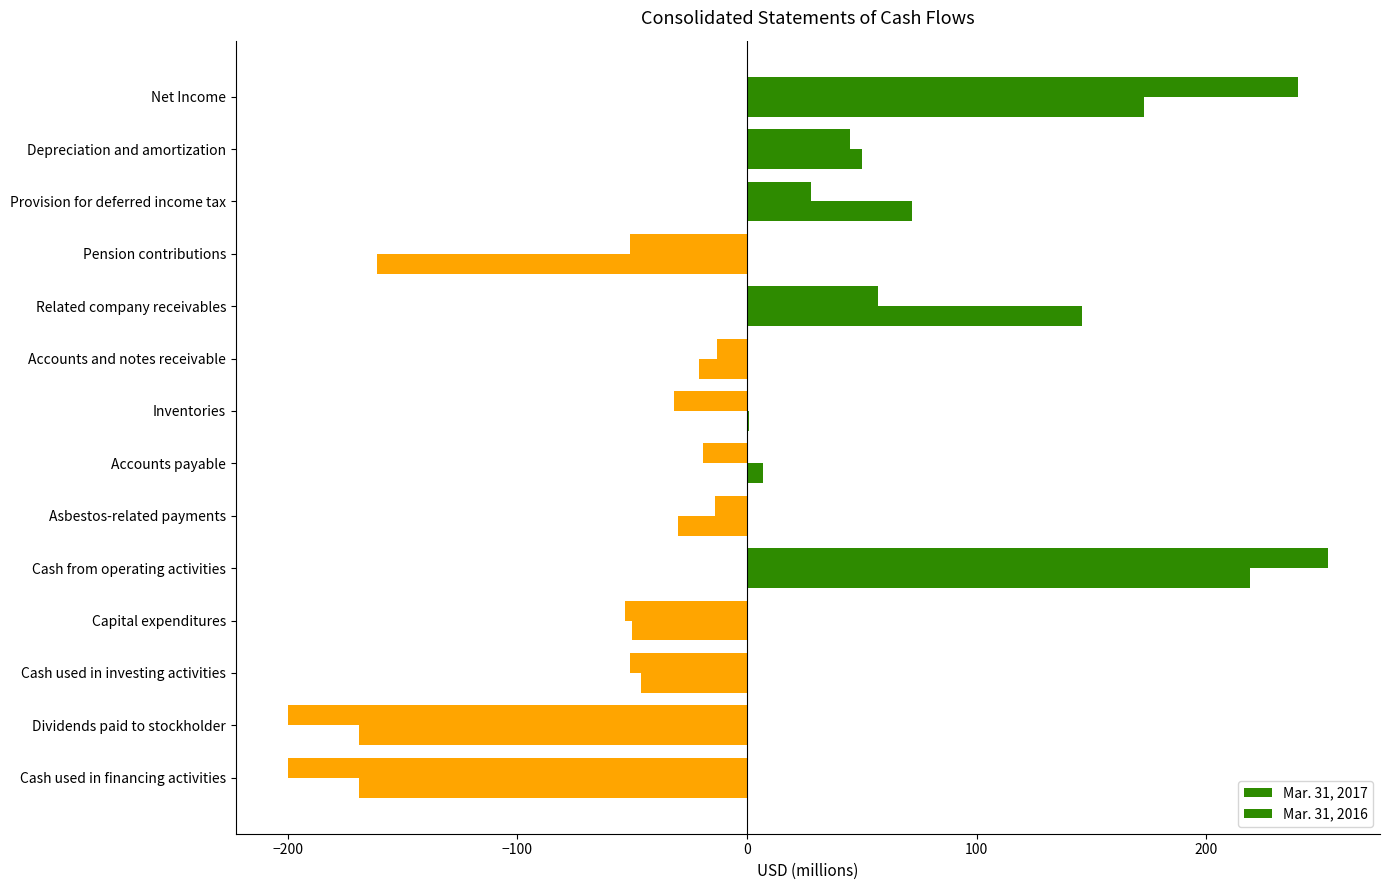

Which series has the largest total across all categories?

Mar. 31, 2017